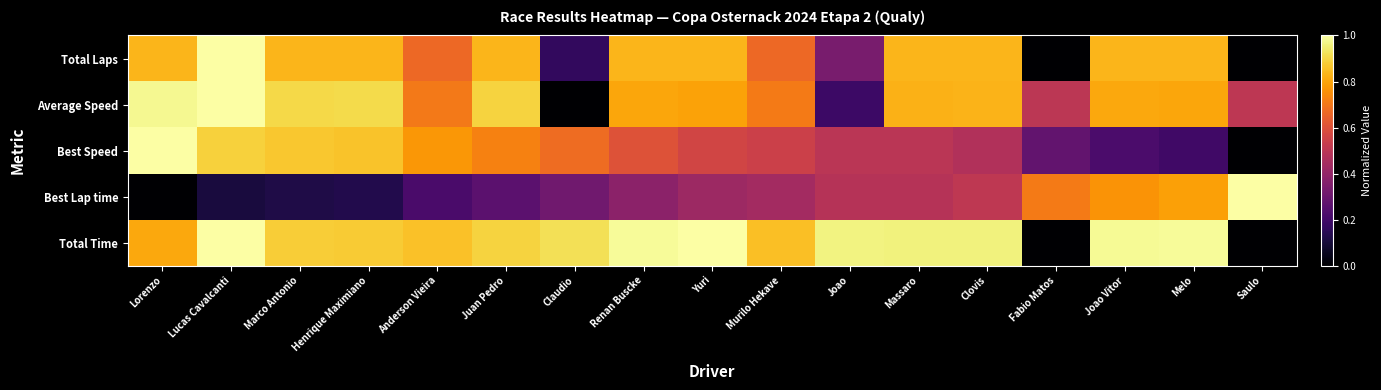

Reading right to left, transcribe all the data shown in this chart.

Total Time: Saulo=0.0	Melo=1.0	Joao Vitor=1.0	Fabio Matos=0.0	Clovis=1.0	Massaro=1.0	Joao=1.0	Murilo Hekave=0.9	Yuri=1.0	Renan Buscke=1.0	Claudio=0.9	Juan Pedro=0.9	Anderson Vieira=0.9	Henrique Maximiano=0.9	Marco Antonio=0.9	Lucas Cavalcanti=1.0	Lorenzo=0.8
Best Lap time: Saulo=1.0	Melo=0.8	Joao Vitor=0.8	Fabio Matos=0.7	Clovis=0.5	Massaro=0.5	Joao=0.5	Murilo Hekave=0.4	Yuri=0.4	Renan Buscke=0.4	Claudio=0.3	Juan Pedro=0.3	Anderson Vieira=0.2	Henrique Maximiano=0.1	Marco Antonio=0.1	Lucas Cavalcanti=0.1	Lorenzo=0.0
Best Speed: Saulo=0.0	Melo=0.2	Joao Vitor=0.2	Fabio Matos=0.3	Clovis=0.5	Massaro=0.5	Joao=0.5	Murilo Hekave=0.5	Yuri=0.6	Renan Buscke=0.6	Claudio=0.7	Juan Pedro=0.7	Anderson Vieira=0.8	Henrique Maximiano=0.9	Marco Antonio=0.9	Lucas Cavalcanti=0.9	Lorenzo=1.0
Average Speed: Saulo=0.5	Melo=0.8	Joao Vitor=0.8	Fabio Matos=0.5	Clovis=0.8	Massaro=0.8	Joao=0.2	Murilo Hekave=0.7	Yuri=0.8	Renan Buscke=0.8	Claudio=0.0	Juan Pedro=0.9	Anderson Vieira=0.7	Henrique Maximiano=0.9	Marco Antonio=0.9	Lucas Cavalcanti=1.0	Lorenzo=1.0
Total Laps: Saulo=0.0	Melo=0.8	Joao Vitor=0.8	Fabio Matos=0.0	Clovis=0.8	Massaro=0.8	Joao=0.3	Murilo Hekave=0.7	Yuri=0.8	Renan Buscke=0.8	Claudio=0.2	Juan Pedro=0.8	Anderson Vieira=0.7	Henrique Maximiano=0.8	Marco Antonio=0.8	Lucas Cavalcanti=1.0	Lorenzo=0.8